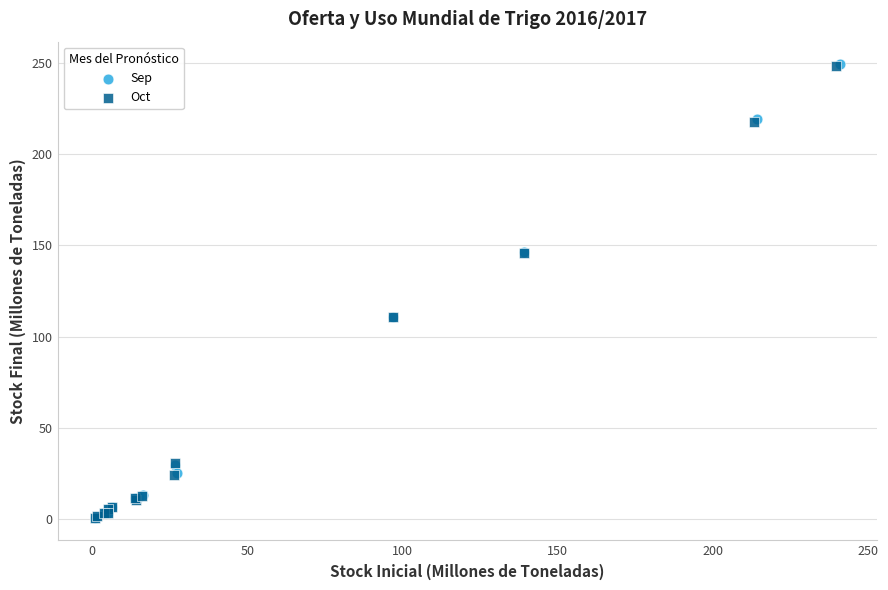

Which series has the largest Y range (max minus min)?

Sep